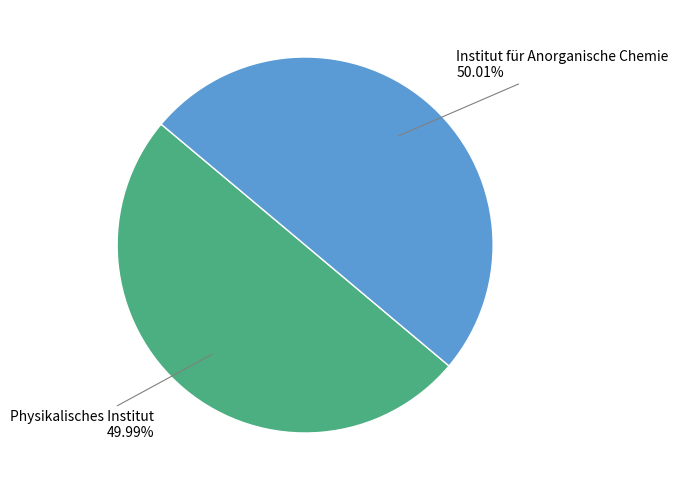

To the nearest percent, what portion does Institut für Anorganische Chemie represent?

50%